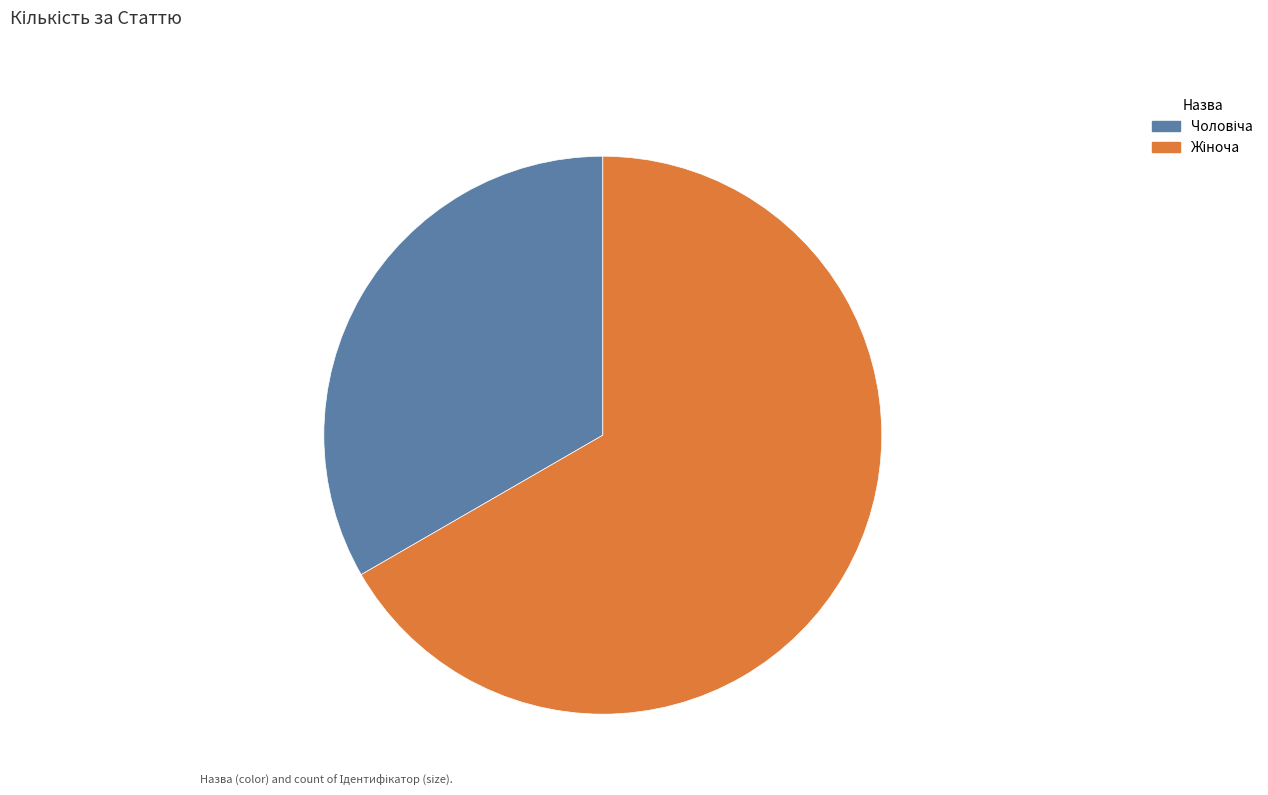

Is there any slice that represents more than half of the pie?

Yes